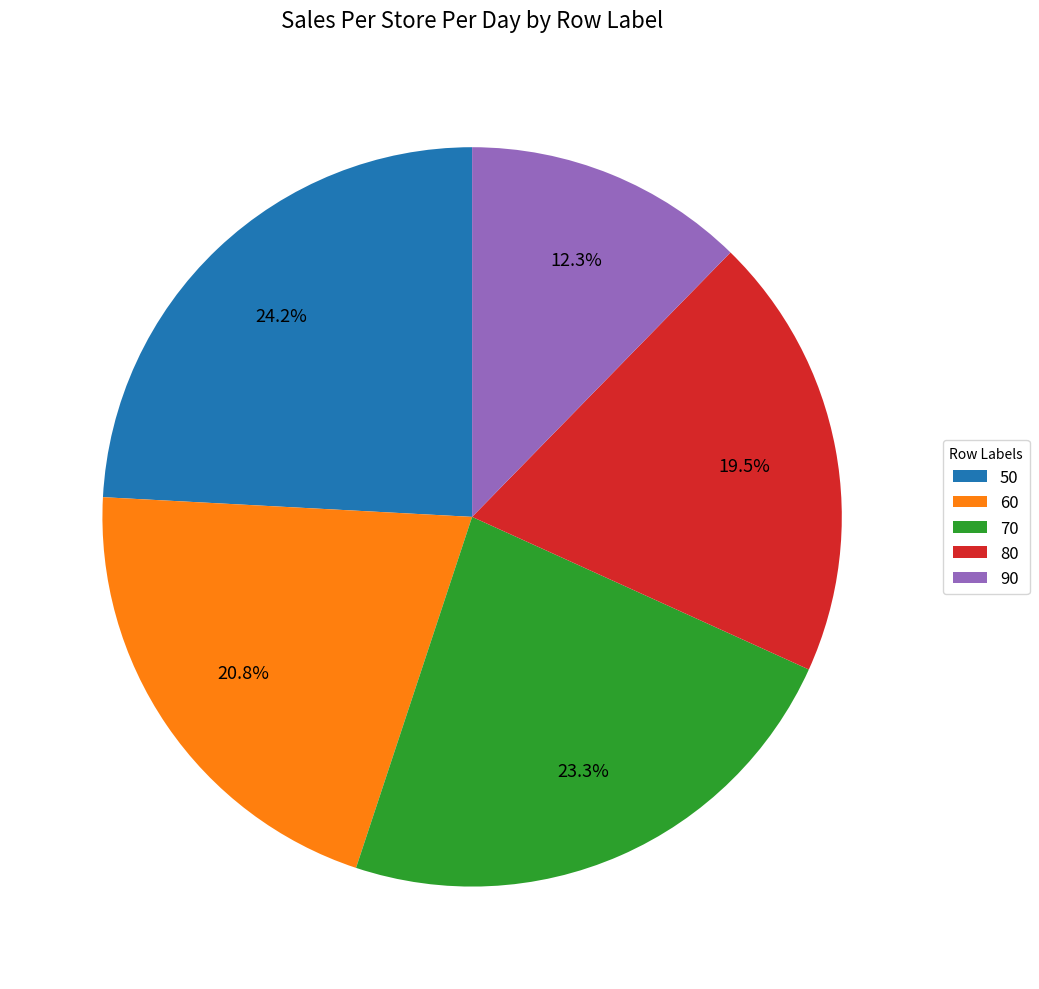

To the nearest percent, what is the average slice percentage?

20%